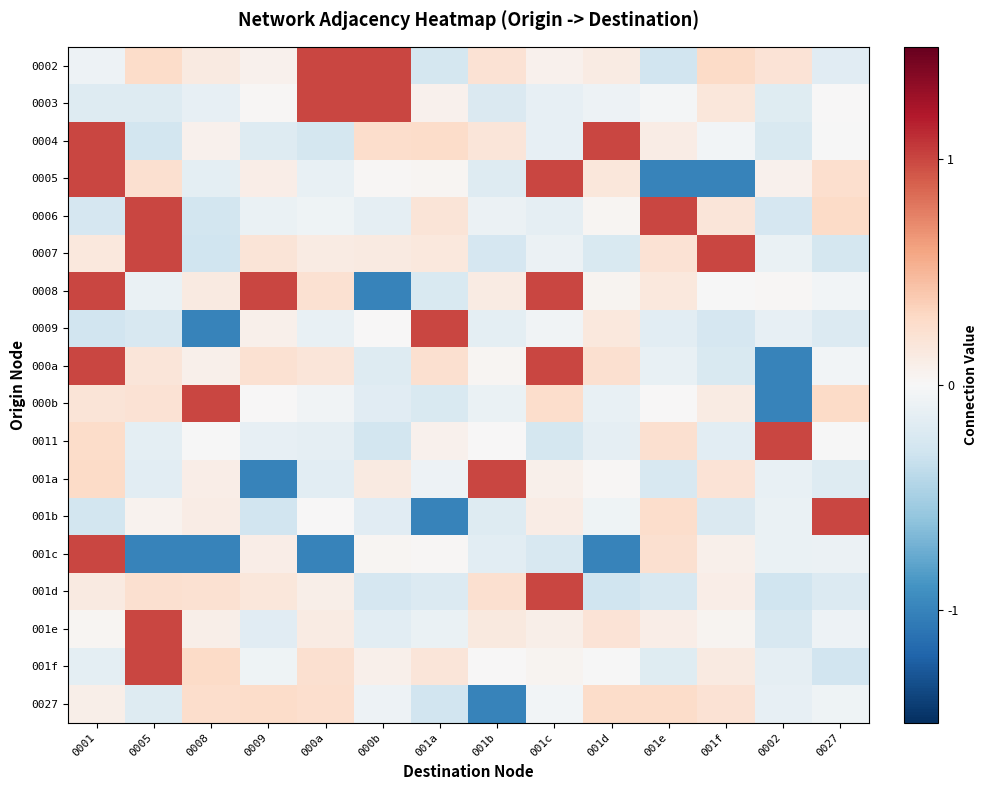

Reading left to right, transcribe all the data shown in this chart.

0002: 0001=-0.1	0005=0.3	0008=0.1	0009=0.1	000a=1.0	000b=1.0	001a=-0.3	001b=0.2	001c=0.1	001d=0.1	001e=-0.3	001f=0.3	0002=0.2	0027=-0.2
0003: 0001=-0.2	0005=-0.2	0008=-0.1	0009=0.0	000a=1.0	000b=1.0	001a=0.1	001b=-0.2	001c=-0.1	001d=-0.1	001e=-0.0	001f=0.2	0002=-0.2	0027=0.0
0004: 0001=1.0	0005=-0.3	0008=0.1	0009=-0.2	000a=-0.3	000b=0.3	001a=0.3	001b=0.2	001c=-0.1	001d=1.0	001e=0.1	001f=-0.0	0002=-0.2	0027=-0.0
0005: 0001=1.0	0005=0.2	0008=-0.1	0009=0.1	000a=-0.1	000b=0.0	001a=0.0	001b=-0.2	001c=1.0	001d=0.2	001e=-1.0	001f=-1.0	0002=0.1	0027=0.3
0006: 0001=-0.2	0005=1.0	0008=-0.3	0009=-0.1	000a=-0.1	000b=-0.1	001a=0.2	001b=-0.1	001c=-0.1	001d=0.0	001e=1.0	001f=0.2	0002=-0.3	0027=0.3
0007: 0001=0.2	0005=1.0	0008=-0.3	0009=0.2	000a=0.1	000b=0.1	001a=0.2	001b=-0.3	001c=-0.1	001d=-0.2	001e=0.2	001f=1.0	0002=-0.1	0027=-0.3
0008: 0001=1.0	0005=-0.1	0008=0.1	0009=1.0	000a=0.2	000b=-1.0	001a=-0.2	001b=0.1	001c=1.0	001d=0.0	001e=0.2	001f=-0.0	0002=0.0	0027=-0.0
0009: 0001=-0.3	0005=-0.2	0008=-1.0	0009=0.1	000a=-0.1	000b=0.0	001a=1.0	001b=-0.2	001c=-0.1	001d=0.2	001e=-0.2	001f=-0.3	0002=-0.1	0027=-0.2
000a: 0001=1.0	0005=0.2	0008=0.1	0009=0.2	000a=0.2	000b=-0.2	001a=0.2	001b=0.0	001c=1.0	001d=0.2	001e=-0.1	001f=-0.2	0002=-1.0	0027=-0.0
000b: 0001=0.2	0005=0.2	0008=1.0	0009=0.0	000a=-0.0	000b=-0.2	001a=-0.2	001b=-0.1	001c=0.3	001d=-0.1	001e=0.0	001f=0.1	0002=-1.0	0027=0.3
0011: 0001=0.3	0005=-0.1	0008=-0.0	0009=-0.1	000a=-0.1	000b=-0.3	001a=0.1	001b=0.0	001c=-0.3	001d=-0.1	001e=0.2	001f=-0.2	0002=1.0	0027=-0.0
001a: 0001=0.3	0005=-0.2	0008=0.1	0009=-1.0	000a=-0.2	000b=0.1	001a=-0.1	001b=1.0	001c=0.1	001d=0.0	001e=-0.2	001f=0.2	0002=-0.1	0027=-0.2
001b: 0001=-0.3	0005=0.1	0008=0.1	0009=-0.3	000a=0.0	000b=-0.2	001a=-1.0	001b=-0.2	001c=0.1	001d=-0.1	001e=0.3	001f=-0.2	0002=-0.1	0027=1.0
001c: 0001=1.0	0005=-1.0	0008=-1.0	0009=0.1	000a=-1.0	000b=0.0	001a=0.0	001b=-0.2	001c=-0.2	001d=-1.0	001e=0.2	001f=0.1	0002=-0.1	0027=-0.1
001d: 0001=0.1	0005=0.2	0008=0.2	0009=0.2	000a=0.1	000b=-0.2	001a=-0.2	001b=0.2	001c=1.0	001d=-0.3	001e=-0.2	001f=0.1	0002=-0.3	0027=-0.2
001e: 0001=0.0	0005=1.0	0008=0.1	0009=-0.2	000a=0.1	000b=-0.2	001a=-0.1	001b=0.1	001c=0.1	001d=0.2	001e=0.1	001f=0.0	0002=-0.2	0027=-0.1
001f: 0001=-0.1	0005=1.0	0008=0.3	0009=-0.1	000a=0.2	000b=0.1	001a=0.2	001b=0.0	001c=0.0	001d=-0.0	001e=-0.2	001f=0.1	0002=-0.1	0027=-0.3
0027: 0001=0.1	0005=-0.2	0008=0.3	0009=0.3	000a=0.2	000b=-0.1	001a=-0.3	001b=-1.0	001c=-0.0	001d=0.3	001e=0.3	001f=0.2	0002=-0.1	0027=-0.1